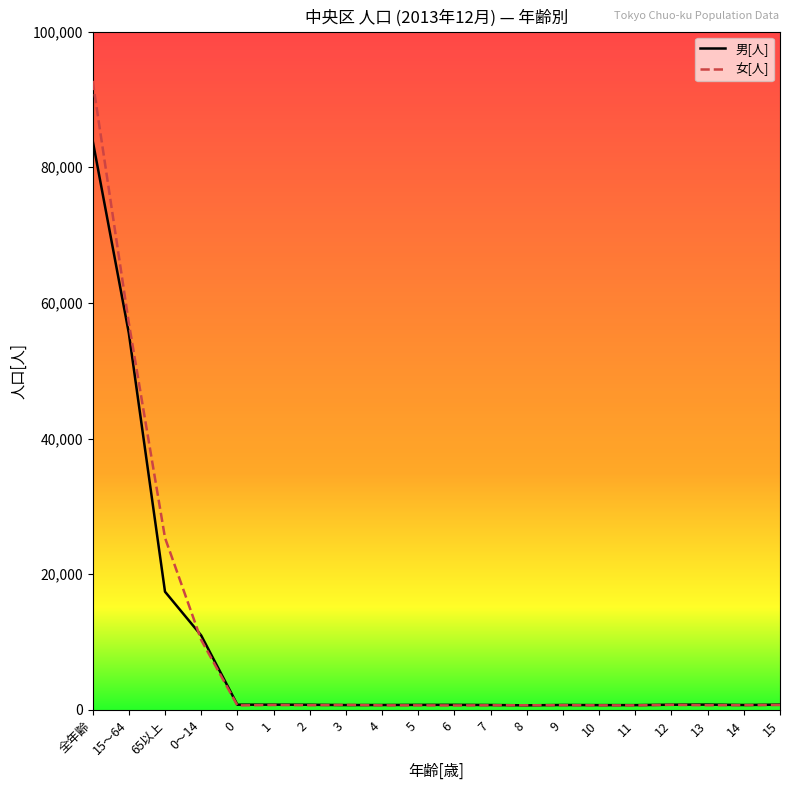

Between 全年齢 and 0～14, which series saw the biggest shift?

女[人]